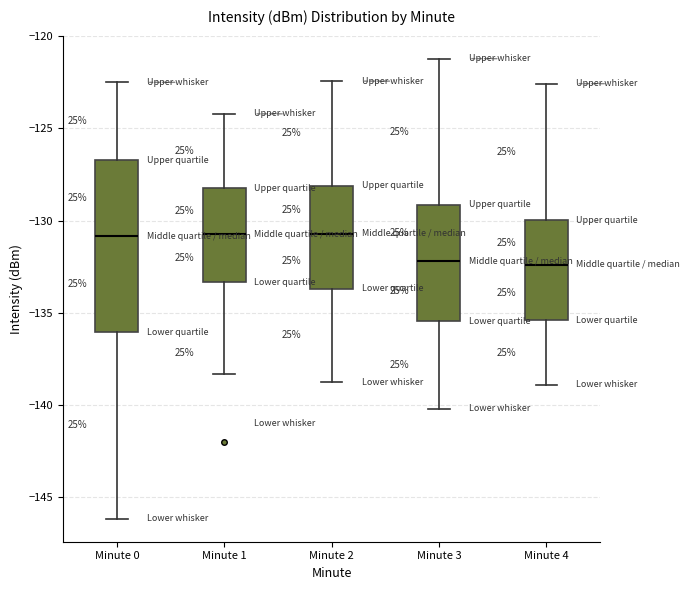

Comparing the boxes themselves (not the whiskers), which one is the tallest?

Minute 0